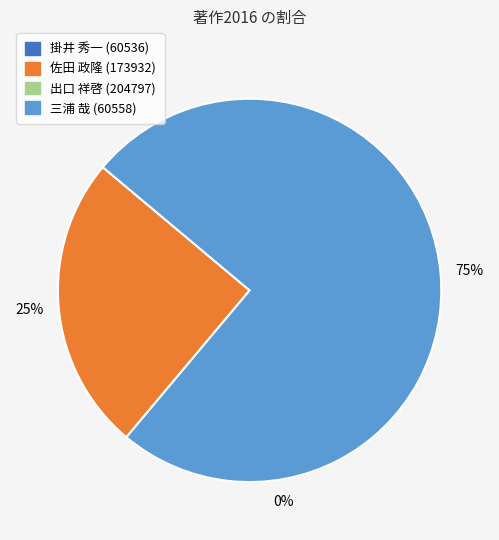

To the nearest percent, what is the average slice percentage?

50%